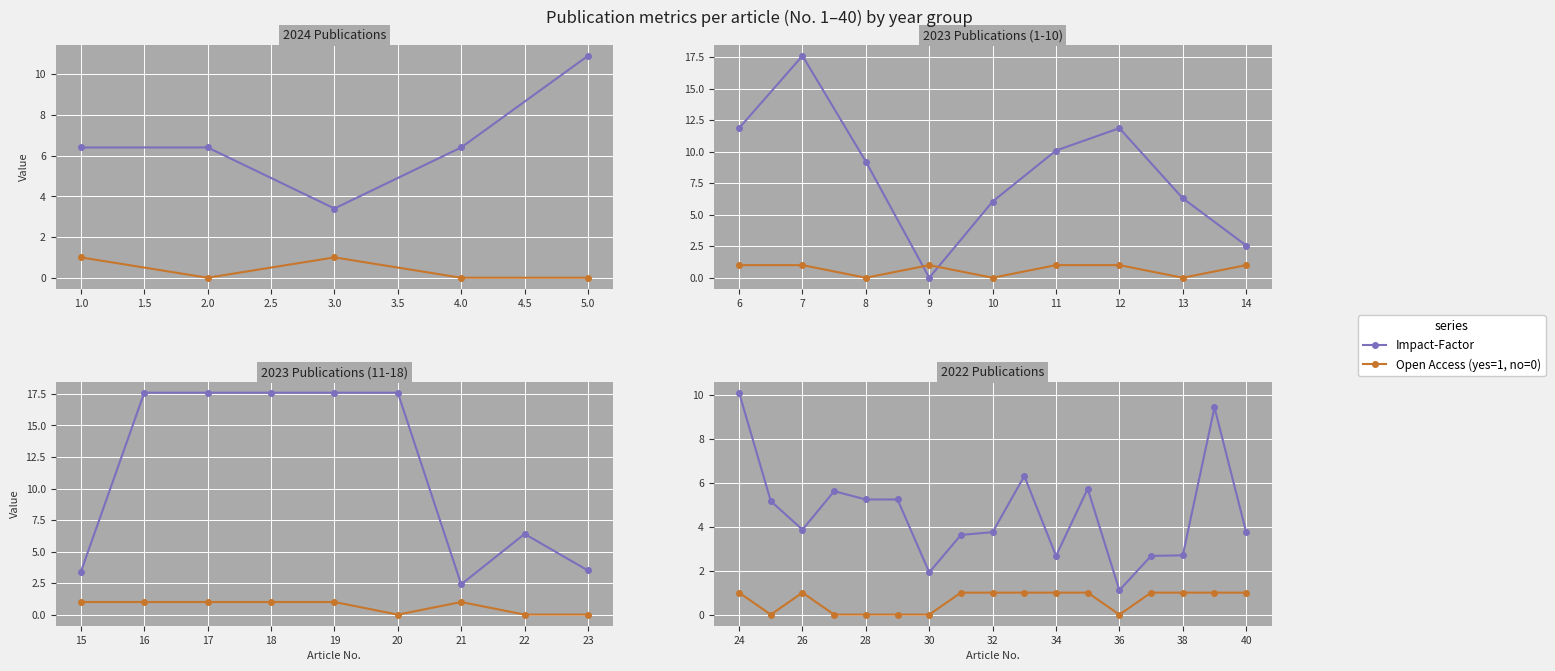

True or false: Open Access (yes=1, no=0) and Impact-Factor intersect in this chart.

False